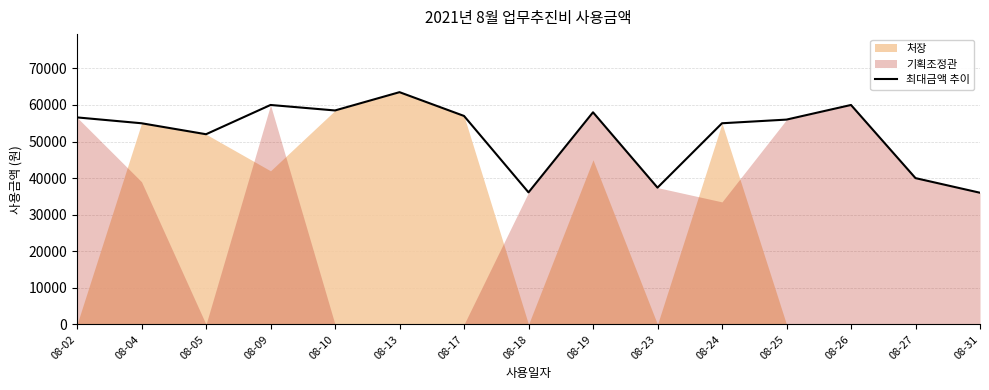

At which category does the data reach its first local peak?

08-09